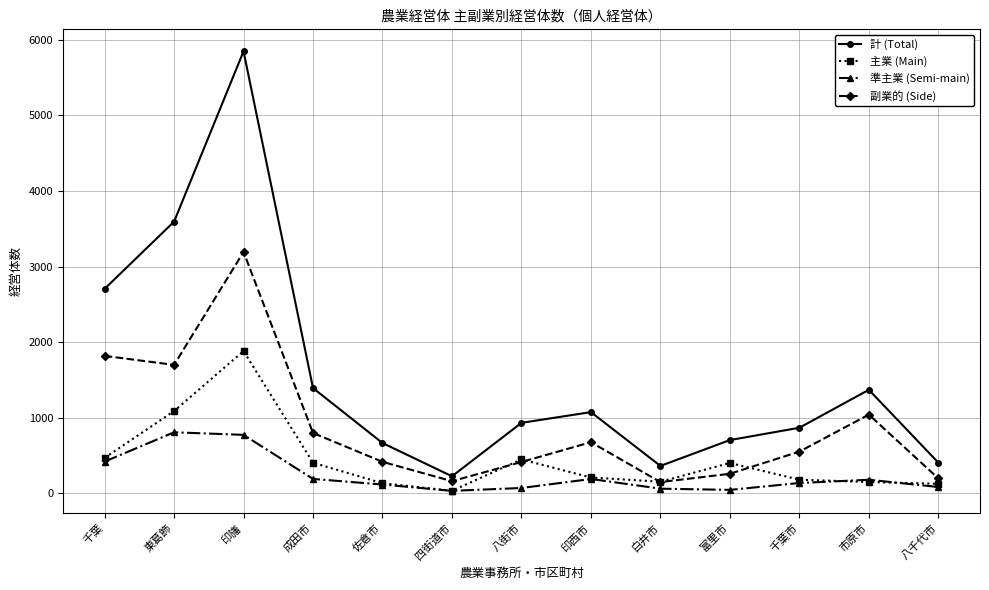

How many lines are shown in the chart?

4